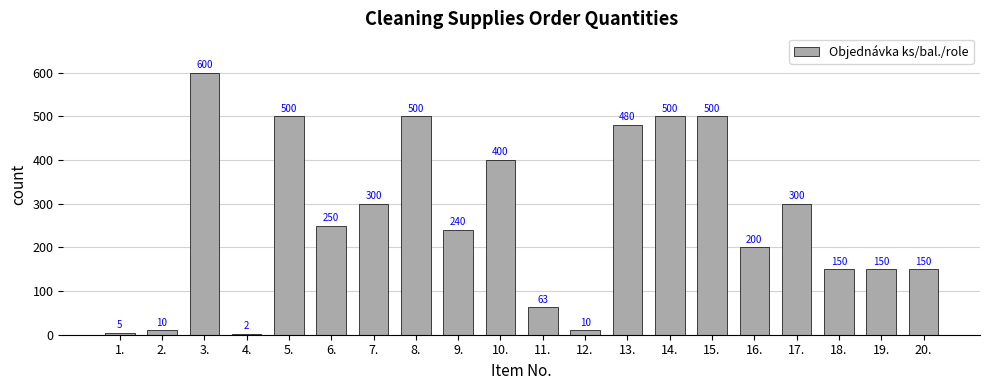

What is the sum of all values?

5310